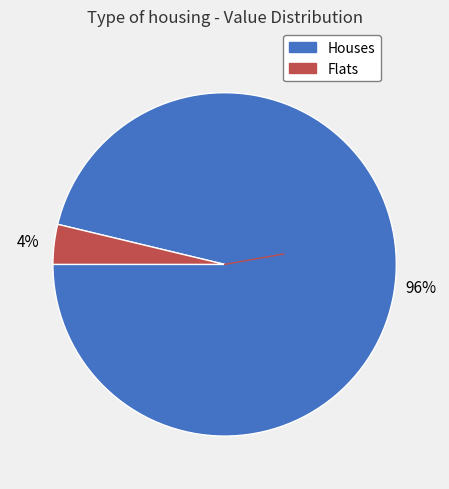

Does any single category account for the majority?

Yes